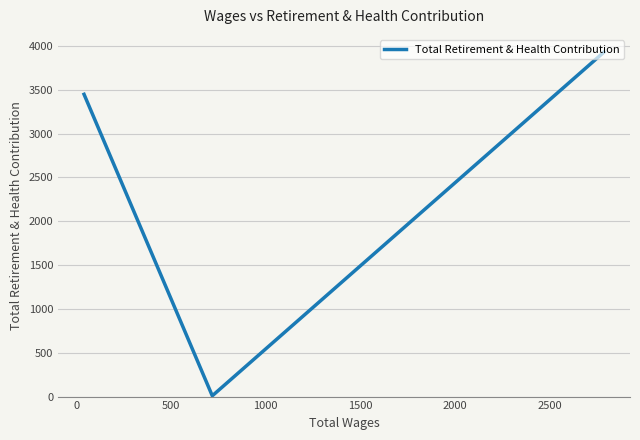

What is the sum of all values?

7389